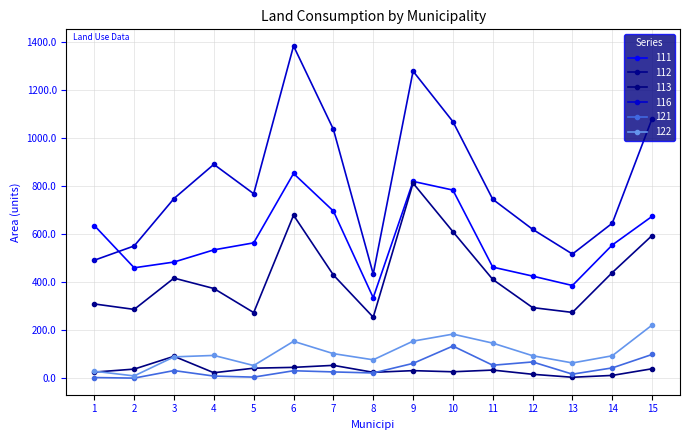

Is this an area chart (filled region under the line)?

No